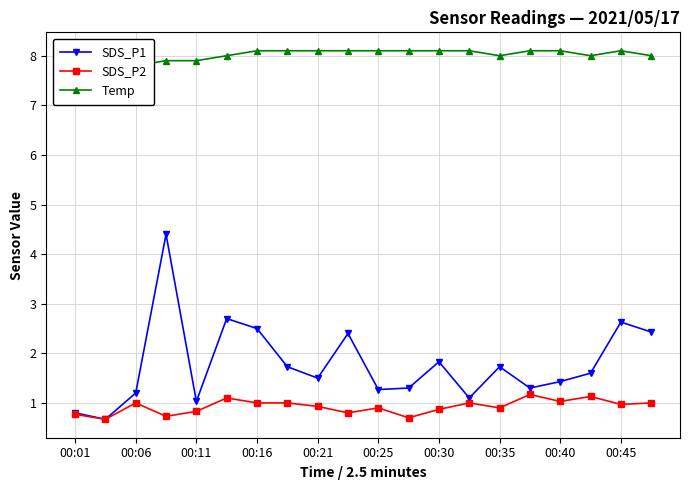

True or false: SDS_P1 has more than 2 points higher than both neighbors.

True